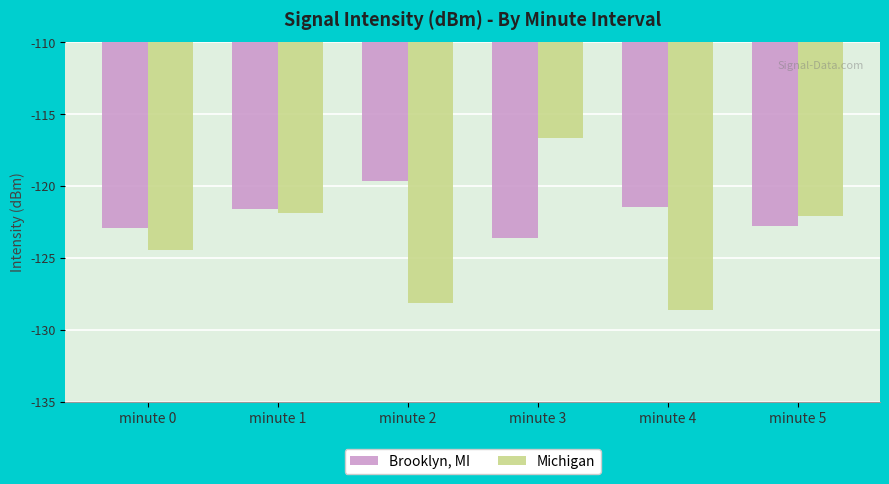

At which label does Brooklyn, MI first exceed -121?

minute 2